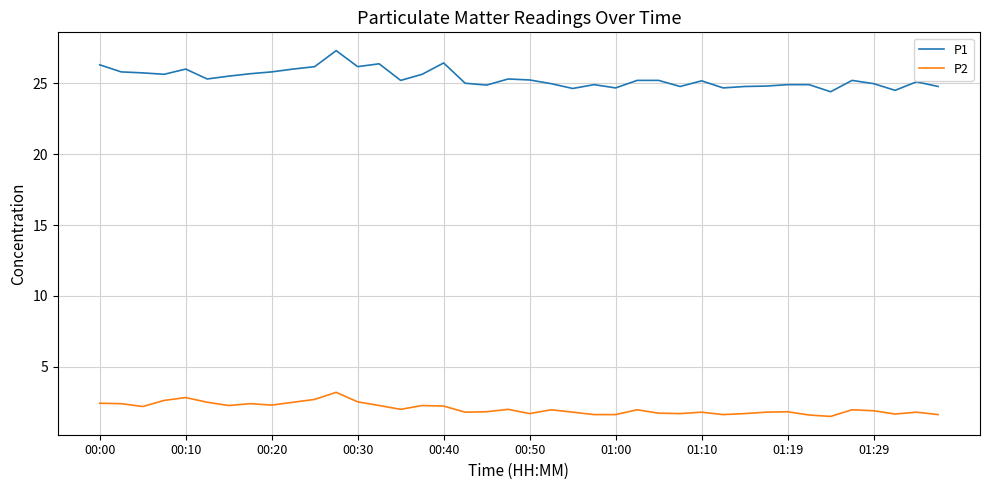

List the series in order of their peak value, highest first.

P1, P2